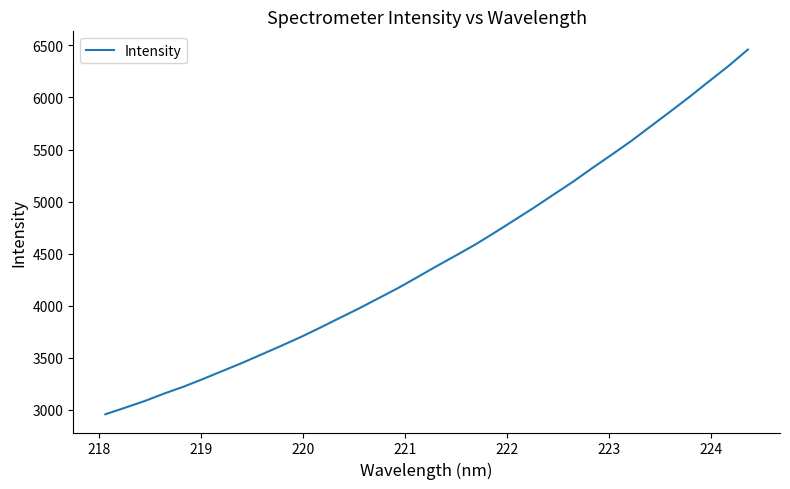

How many values exceed 4380?

17